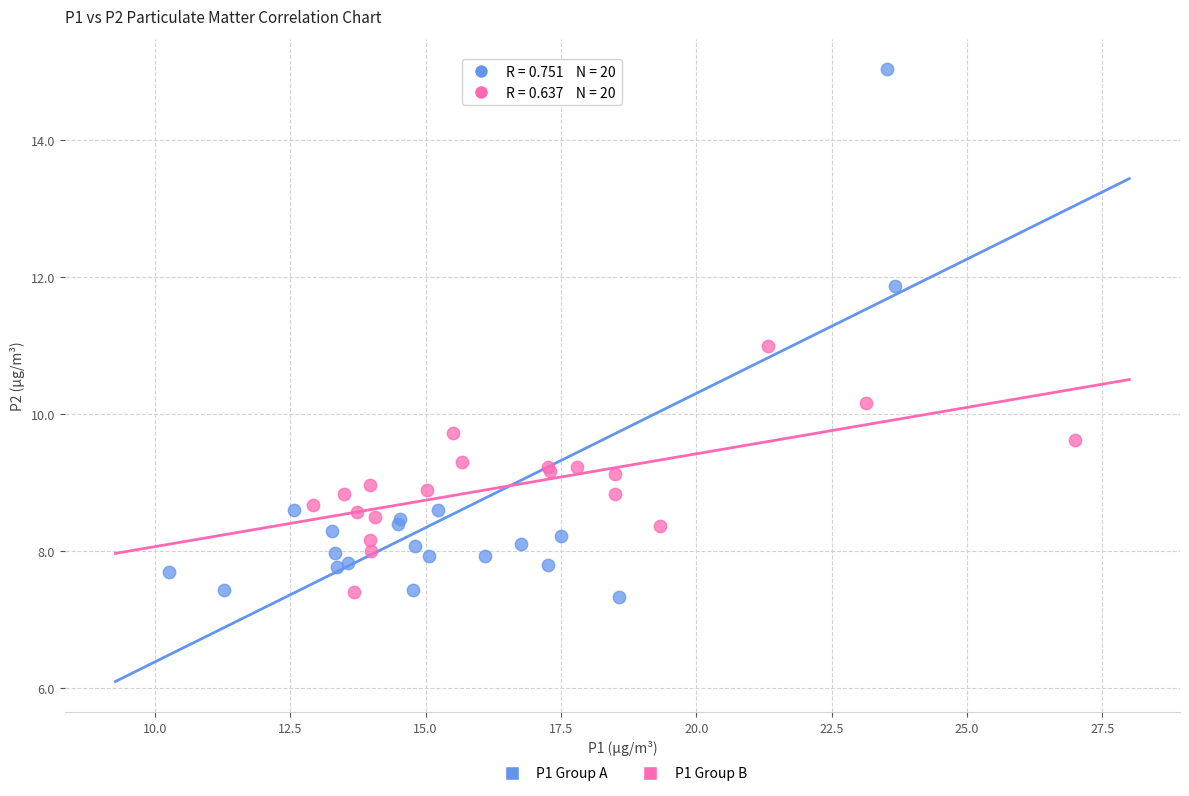

Which series contains the highest Y value?

P1 Group A